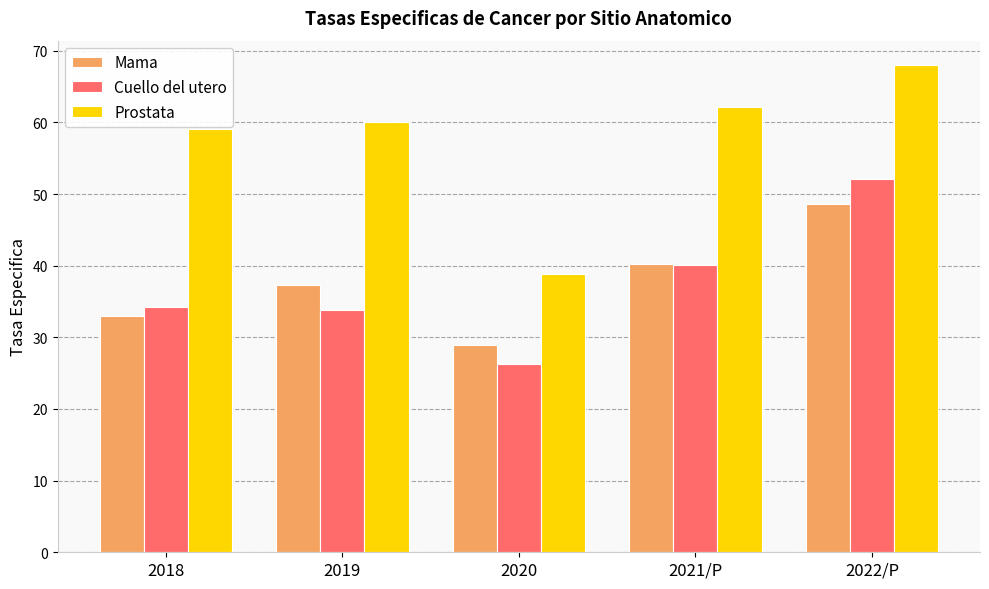

Count the number of categories in the chart.

5